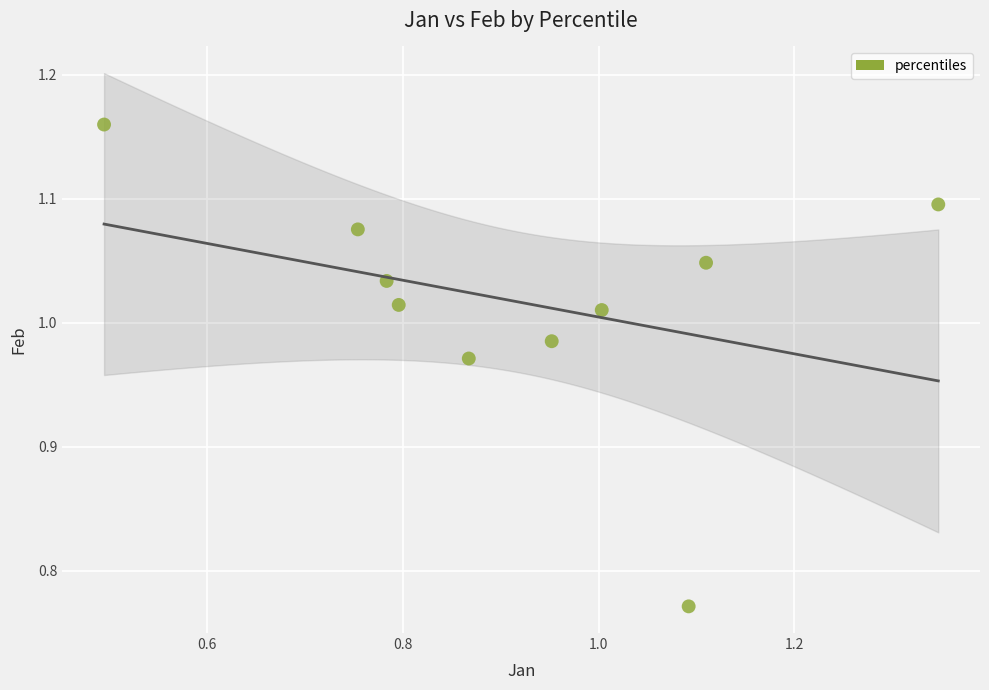

What is the range of X values (max minus min)?

0.9